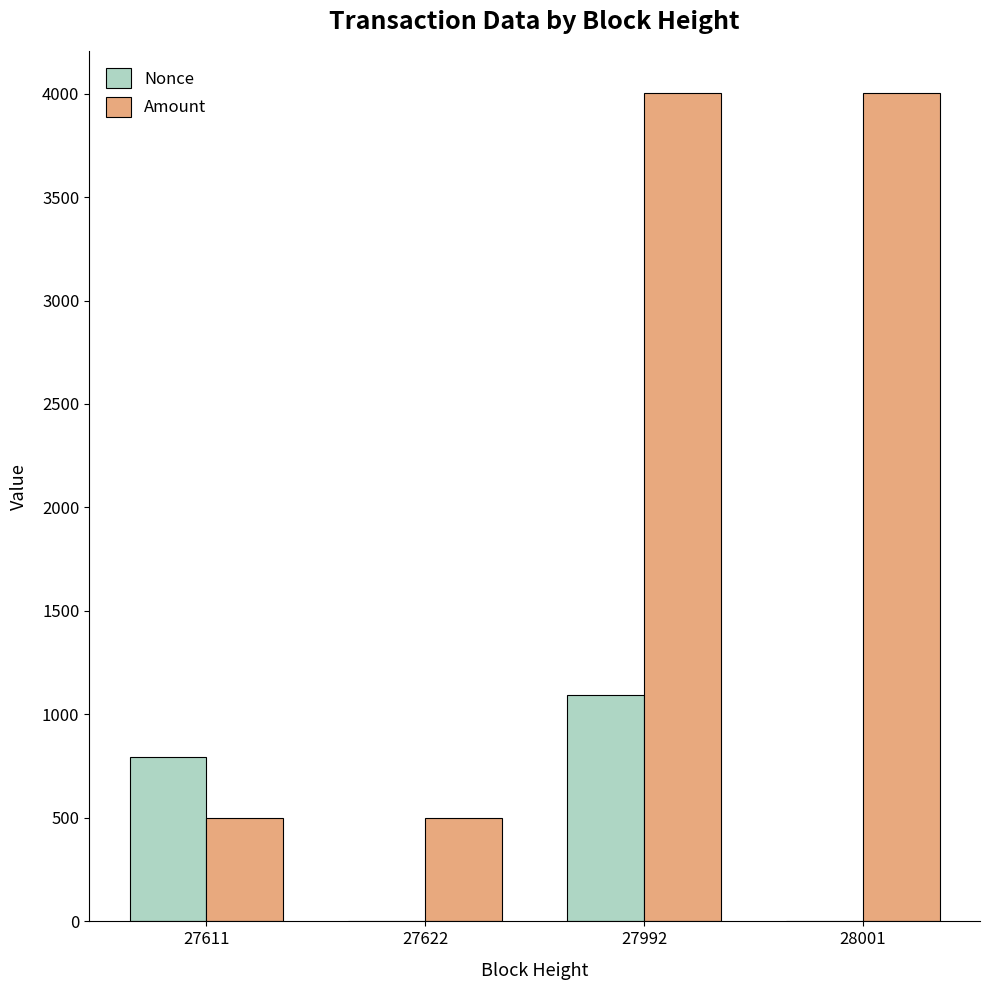

What is the greatest value displayed?

4004.3